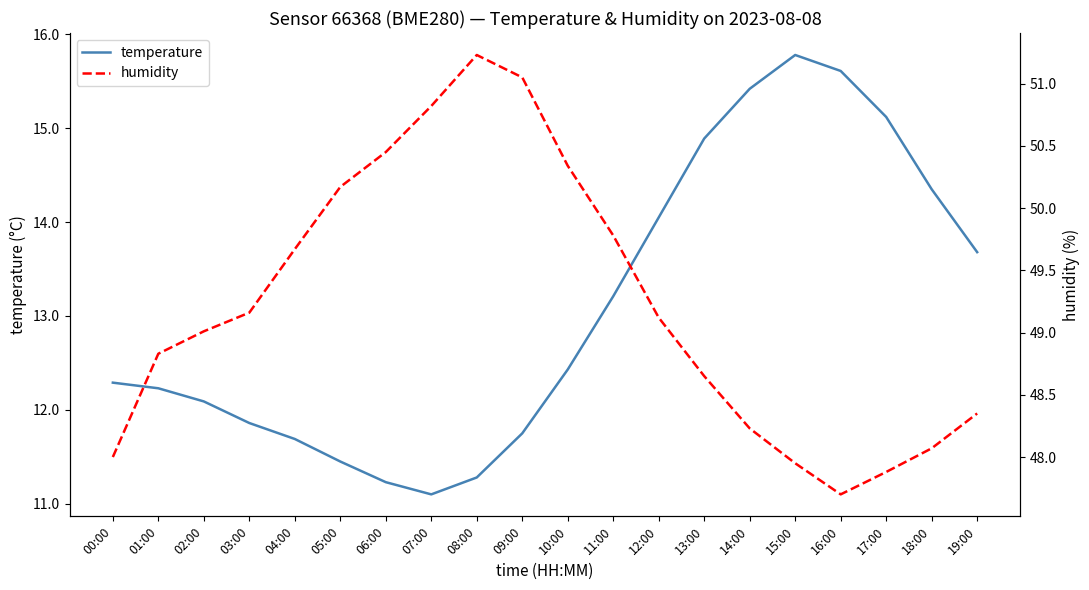

Reading left to right, transcribe all the data shown in this chart.

temperature: 12.3	12.2	12.1	11.9	11.7	11.4	11.2	11.1	11.3	11.8	12.4	13.2	14.1	14.9	15.4	15.8	15.6	15.1	14.3	13.7
humidity: 48.0	48.8	49.0	49.2	49.7	50.2	50.5	50.8	51.2	51.0	50.3	49.8	49.1	48.6	48.2	48.0	47.7	47.9	48.1	48.4